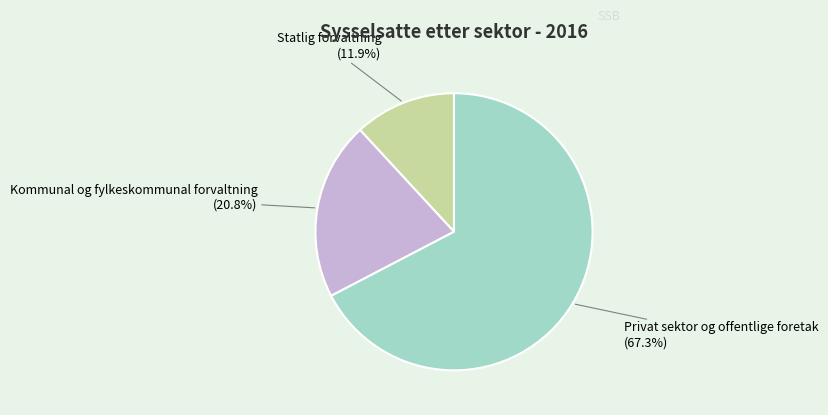

Is there a majority slice in this chart?

Yes